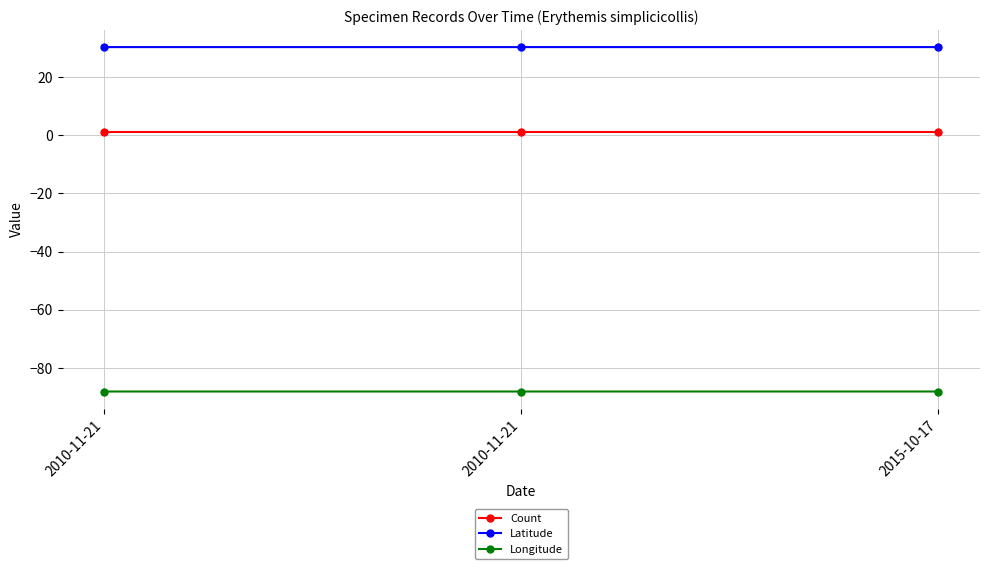

Reading left to right, transcribe all the data shown in this chart.

Count: 2010-11-21=1.0	2010-11-21=1.0	2015-10-17=1.0
Latitude: 2010-11-21=30.2	2010-11-21=30.2	2015-10-17=30.2
Longitude: 2010-11-21=-88.1	2010-11-21=-88.1	2015-10-17=-88.1